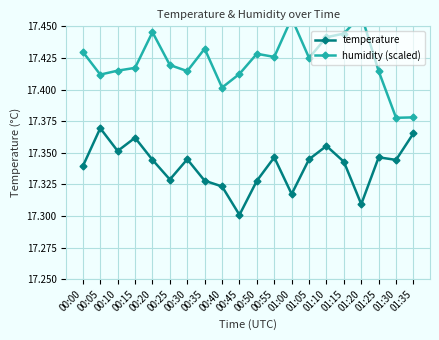

Is the value of temperature at 01:10 greater than the value of humidity (scaled) at 01:35?

No